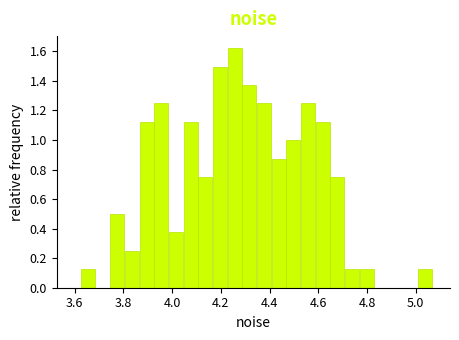

Around what value on the x-axis is the tallest bar? Give the approximate position of its centre, as read against the axis.

4.26